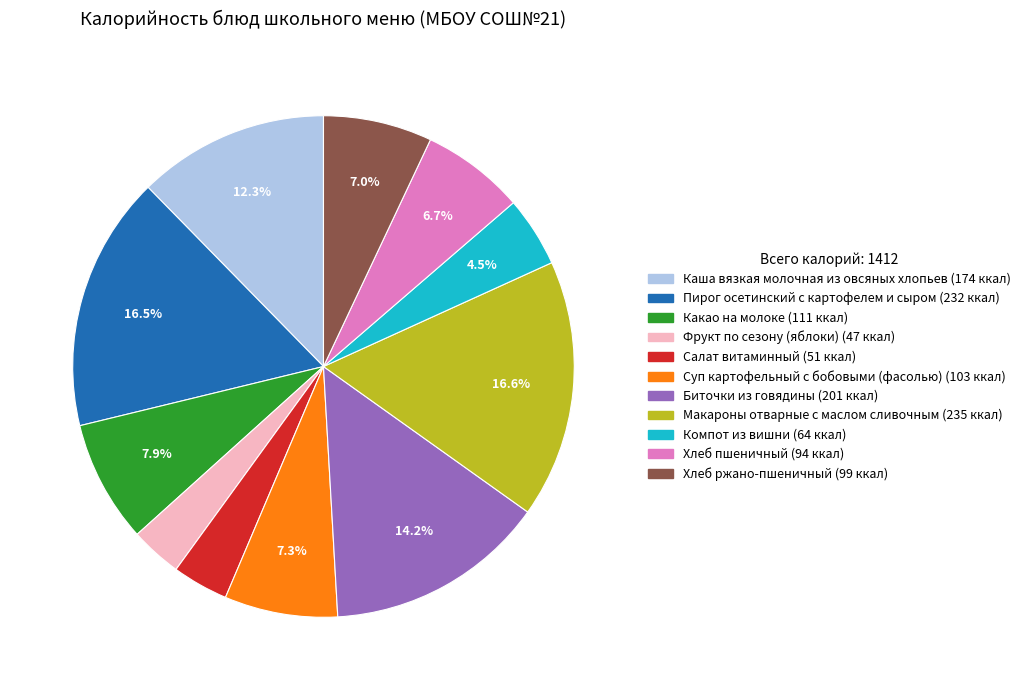

How many segments does this pie chart have?

11